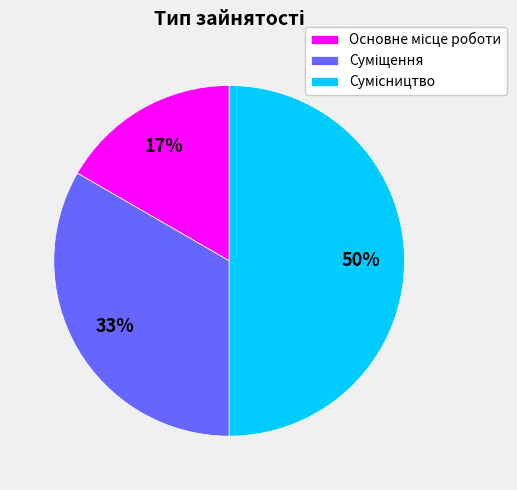

To the nearest percent, what is the difference between the largest and smallest slice percentages?

33%